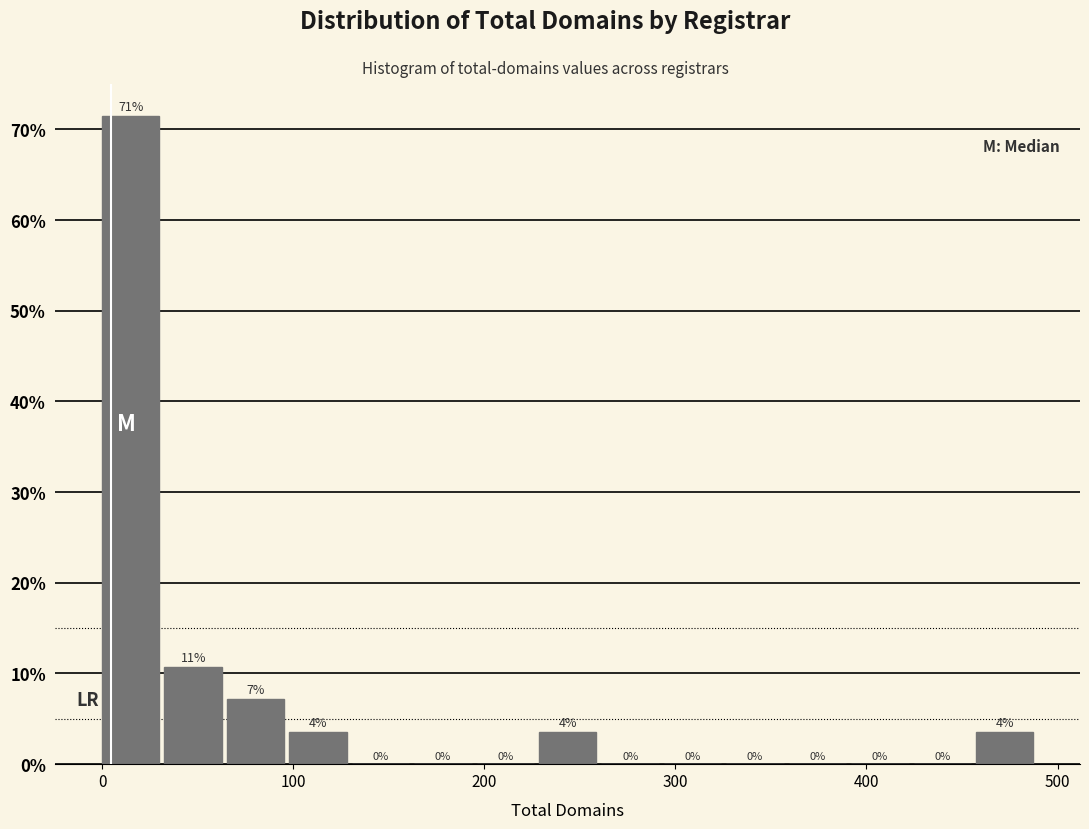

Around what value on the x-axis is the tallest bar? Give the approximate position of its centre, as read against the axis.

20